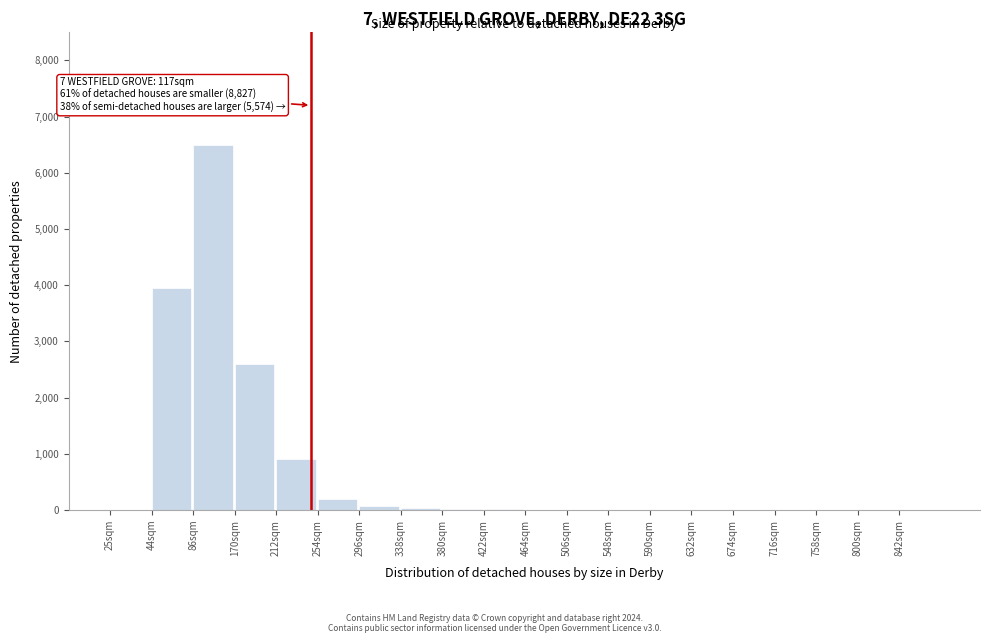

What is the sum of all values?

14312